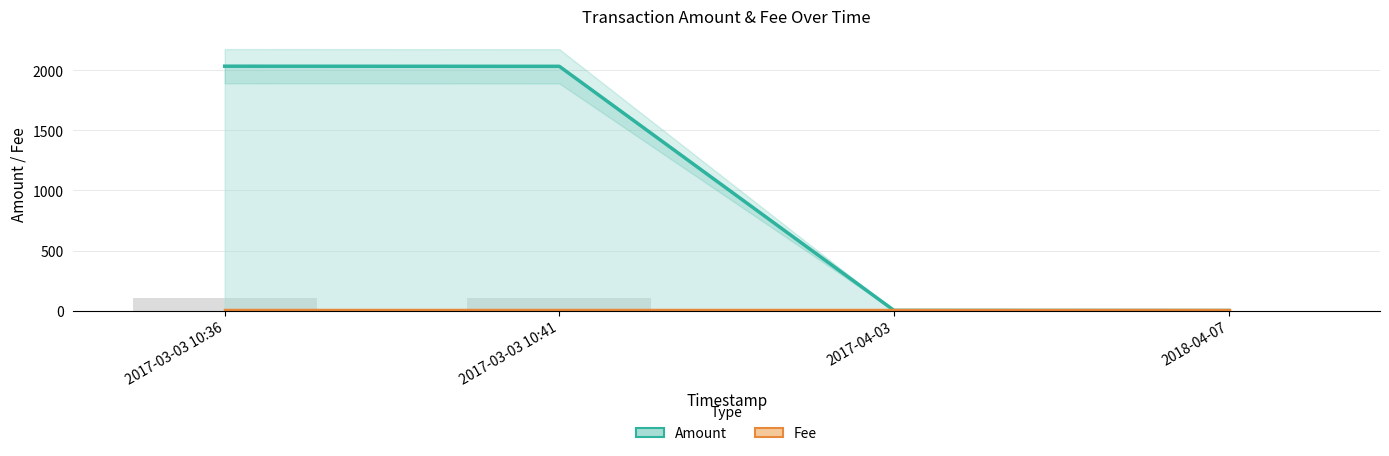

What is the minimum value shown in the chart?

1.0